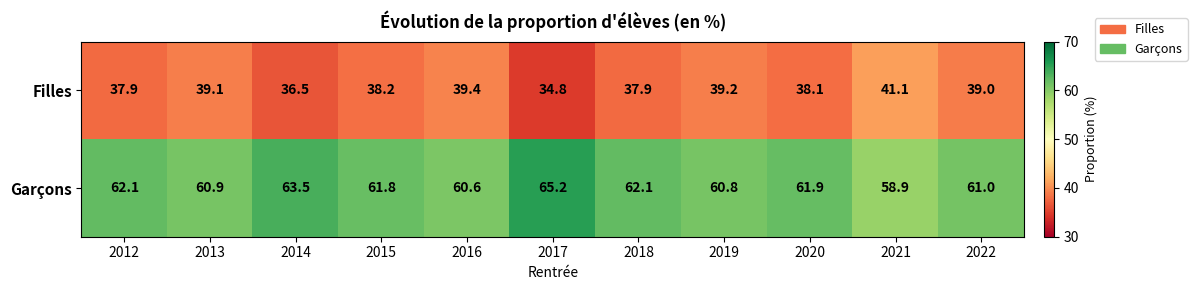

What is the smallest value displayed?

34.8